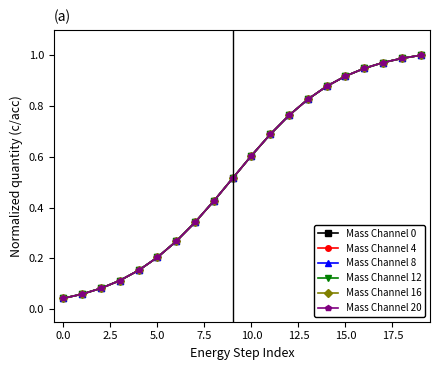

At which category is the sum across all series the highest?

19